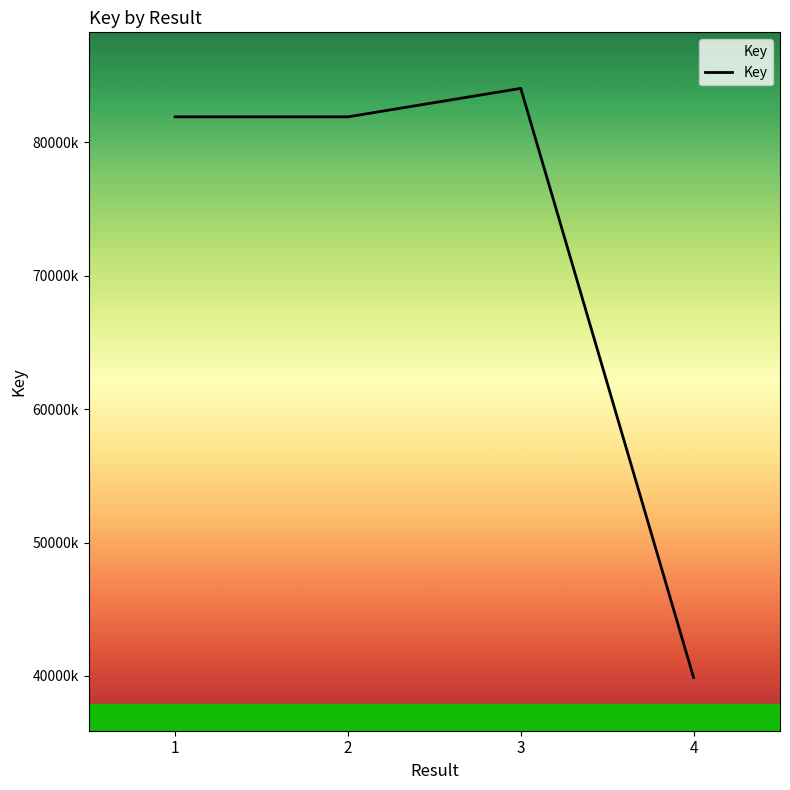

List the labels in order of value, smallest first.

4, 2, 1, 3